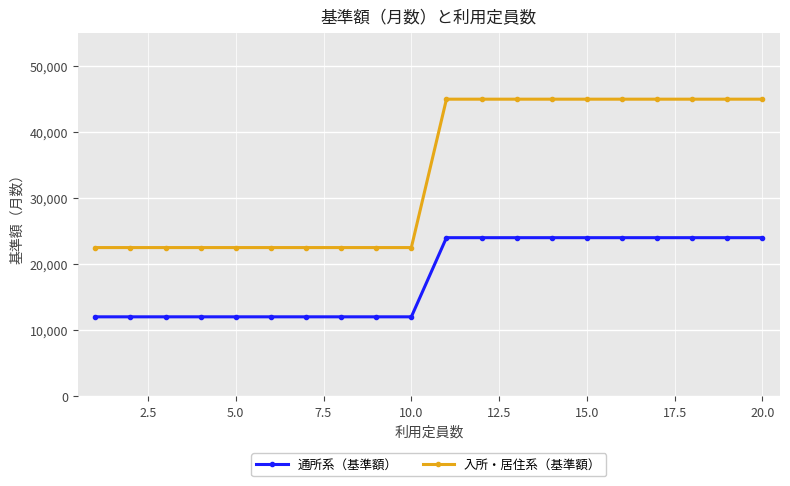

What is the highest value of the 入所・居住系（基準額） series?

45000